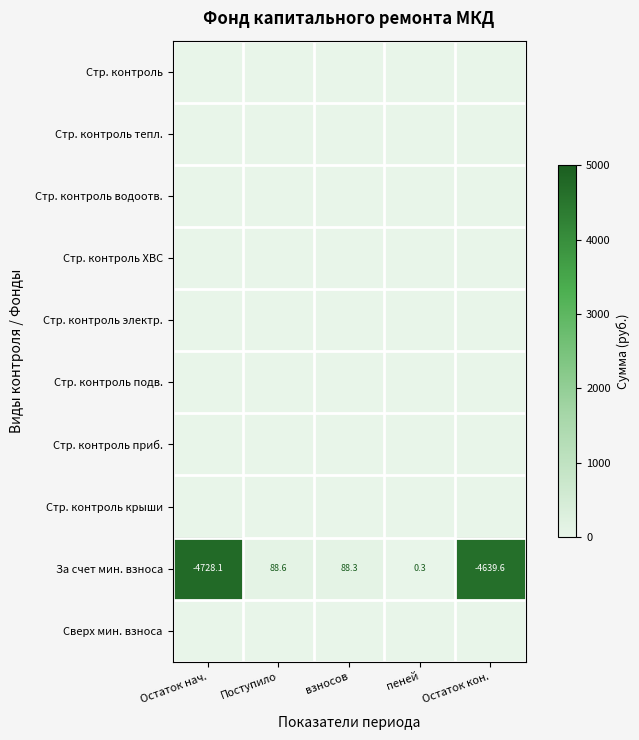

How many data points does each series have?

5